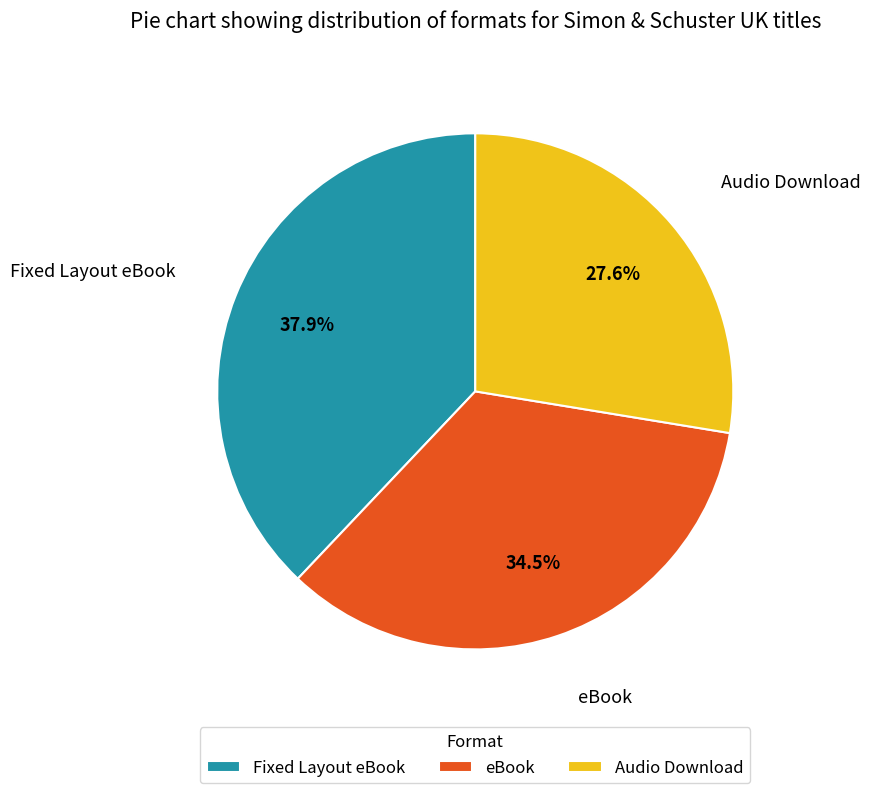

To the nearest percent, what is the difference between the Audio Download and eBook slice percentages?

7%